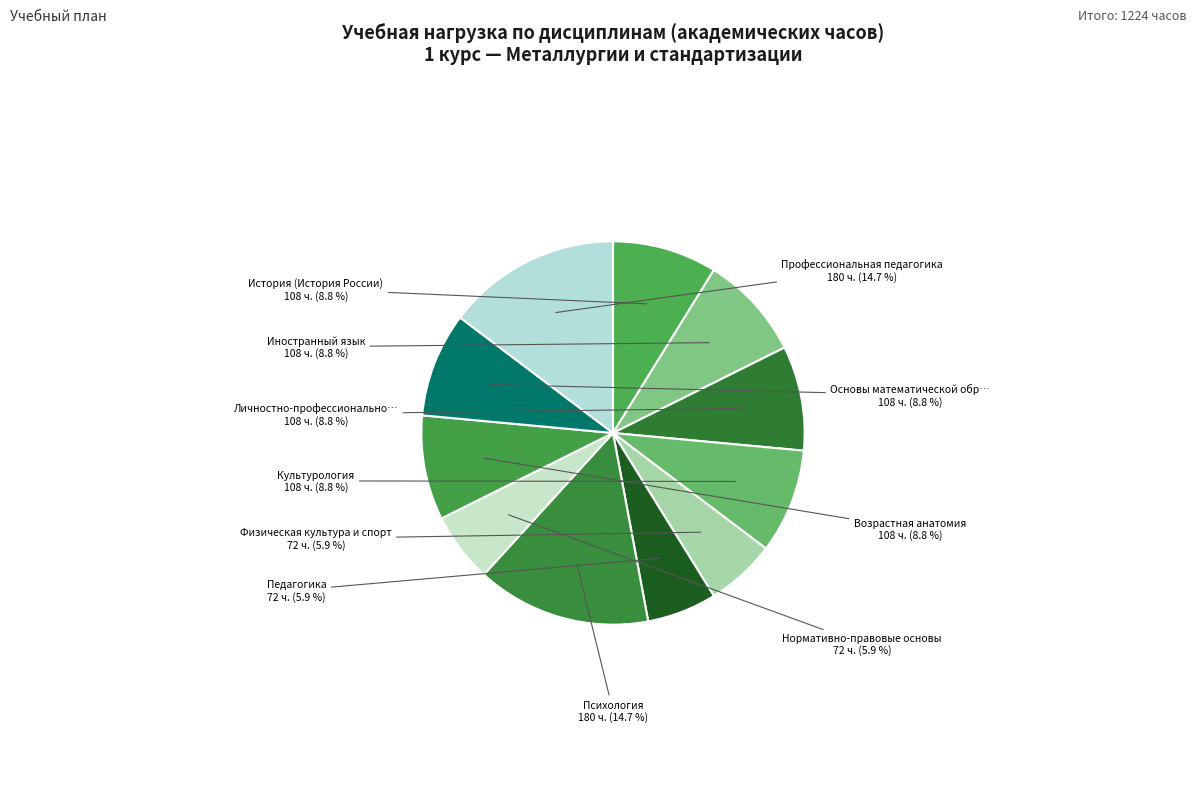

Count the number of slices in the pie.

11